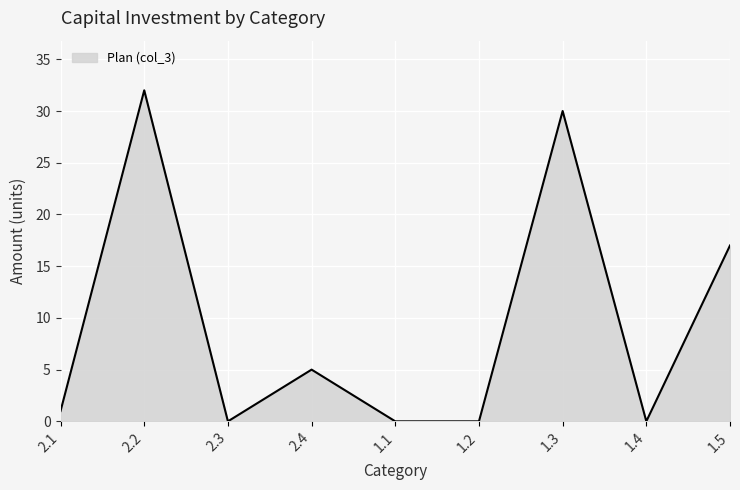

What position from the right is 1.4?

2